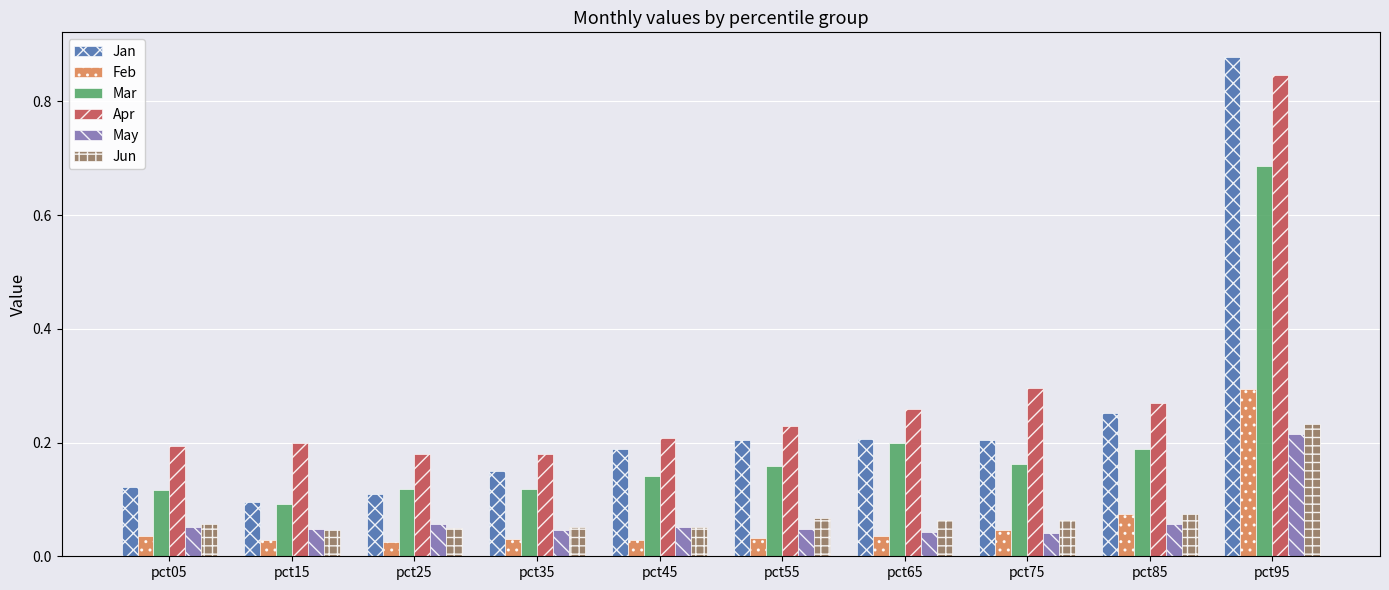

At which category is the sum across all series the highest?

pct95